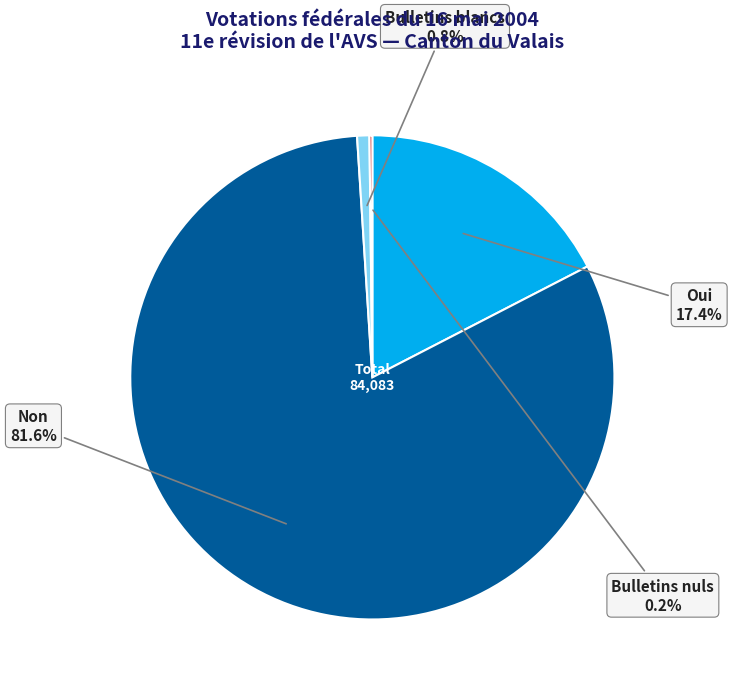

Is it true that Oui is 17% of the pie?

True